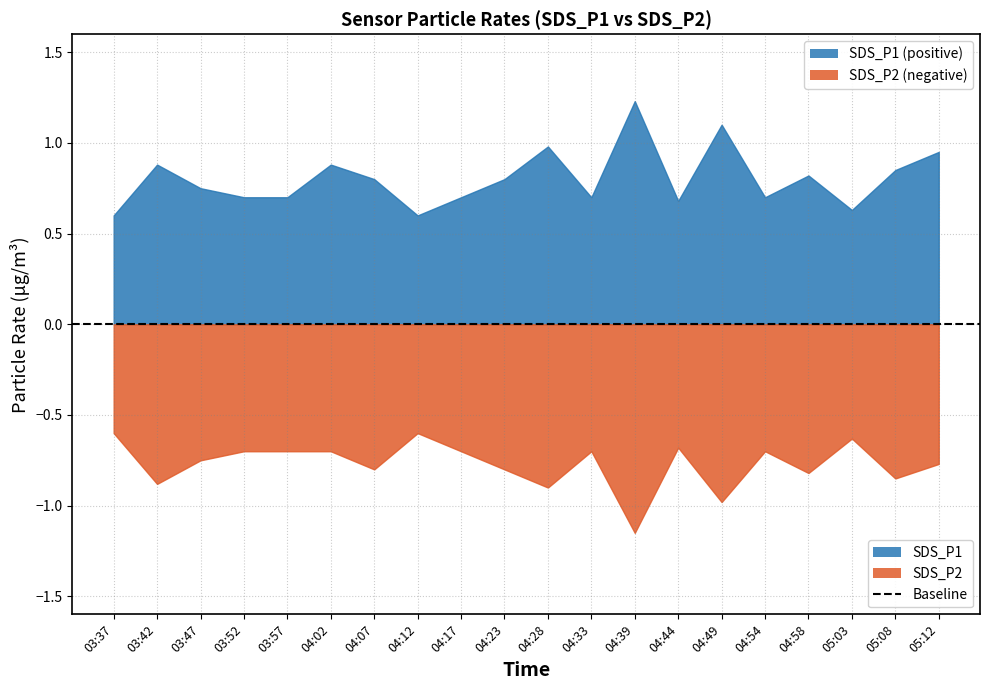

Reading right to left, transcribe all the data shown in this chart.

SDS_P1: 0.9	0.8	0.6	0.8	0.7	1.1	0.7	1.2	0.7	1.0	0.8	0.7	0.6	0.8	0.9	0.7	0.7	0.8	0.9	0.6
SDS_P2: 0.8	0.8	0.6	0.8	0.7	1.0	0.7	1.1	0.7	0.9	0.8	0.7	0.6	0.8	0.7	0.7	0.7	0.8	0.9	0.6